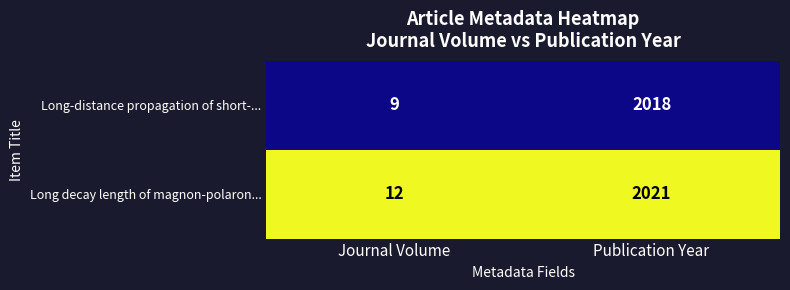

List the series in order of their overall mean, lowest first.

Long-distance propagation of short-..., Long decay length of magnon-polaron...